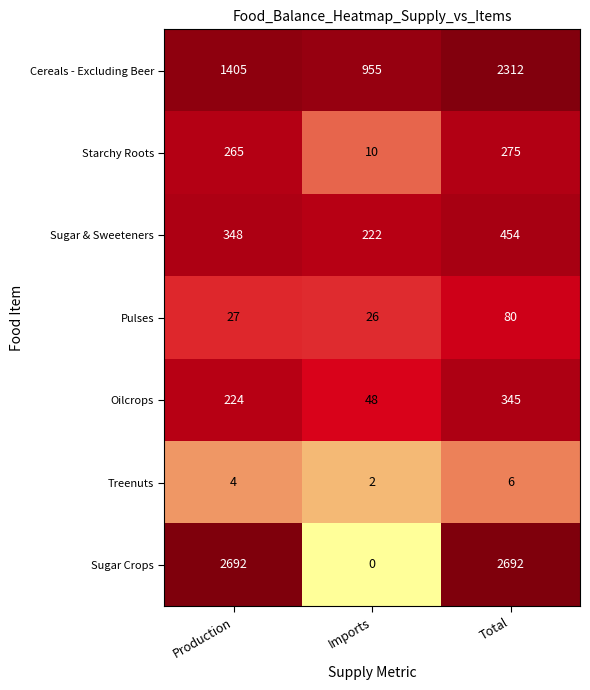

What is the greatest value displayed?

2692